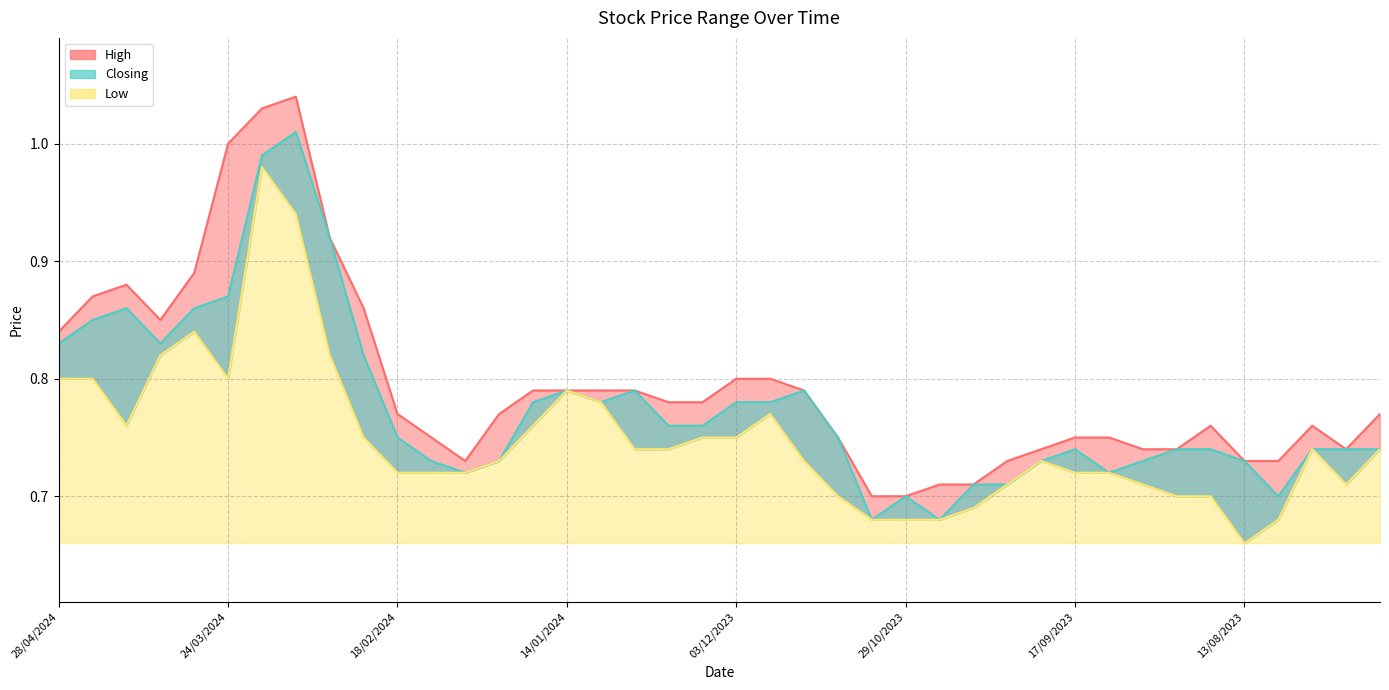

What is the sum of all Low values?

30.0